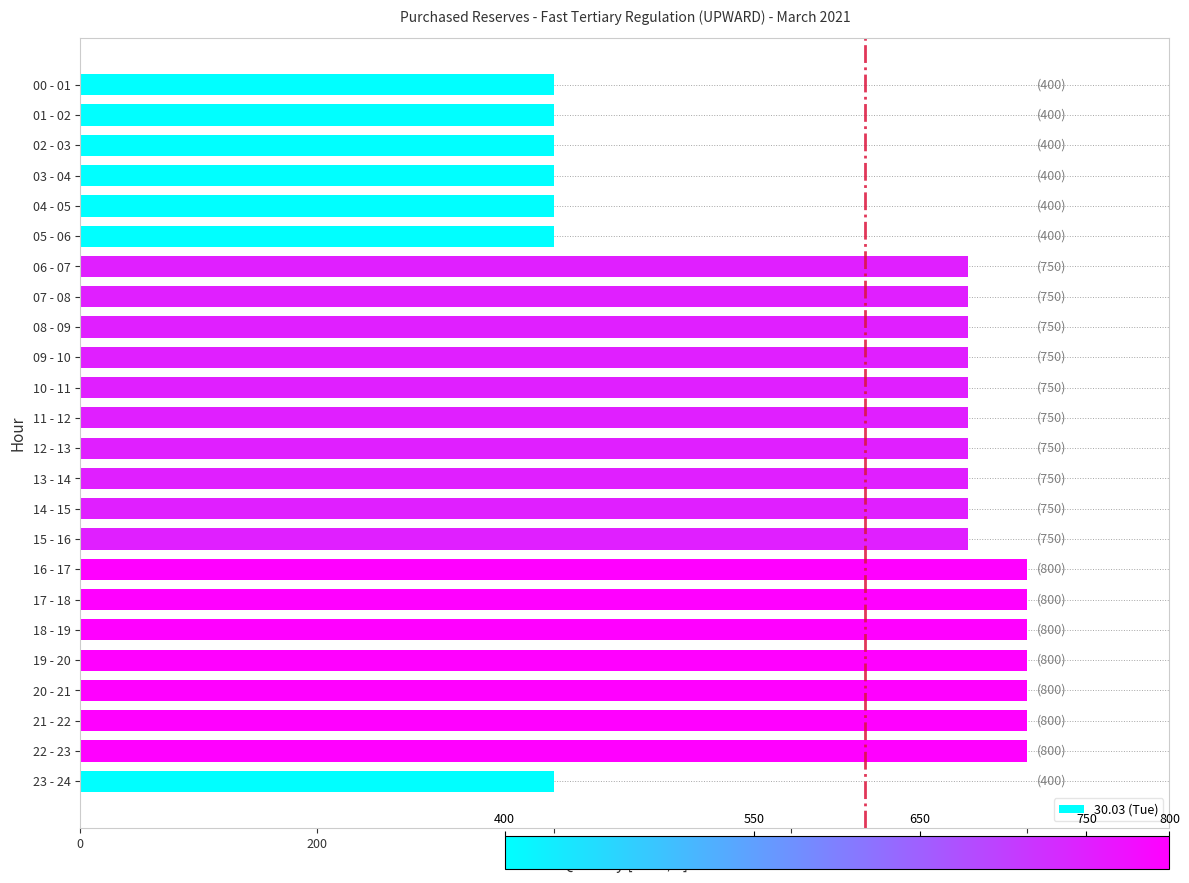

What position from the bottom is 01 - 02?

23